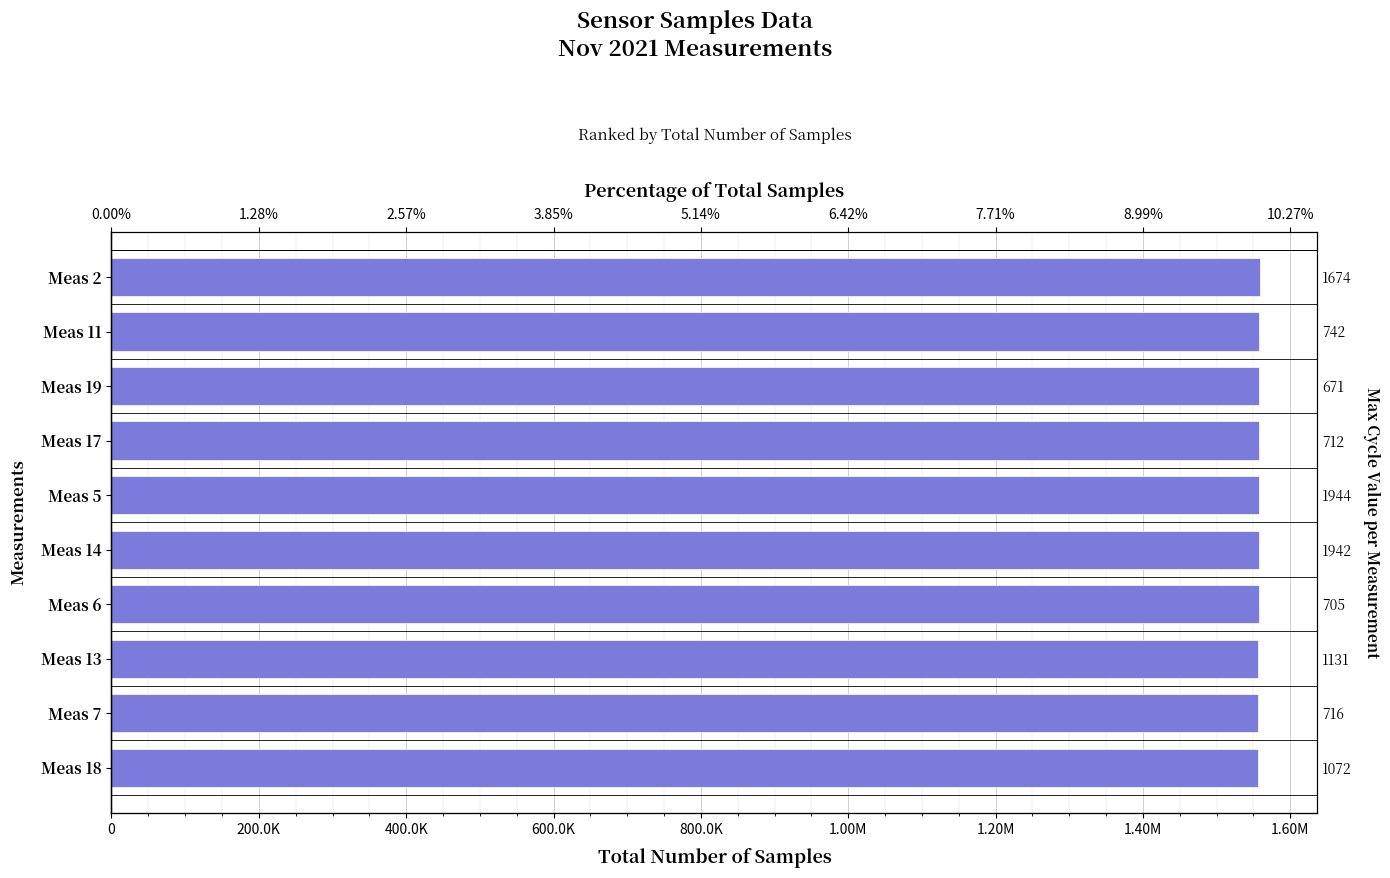

What is the value of the 1st bar from the left?

1558783